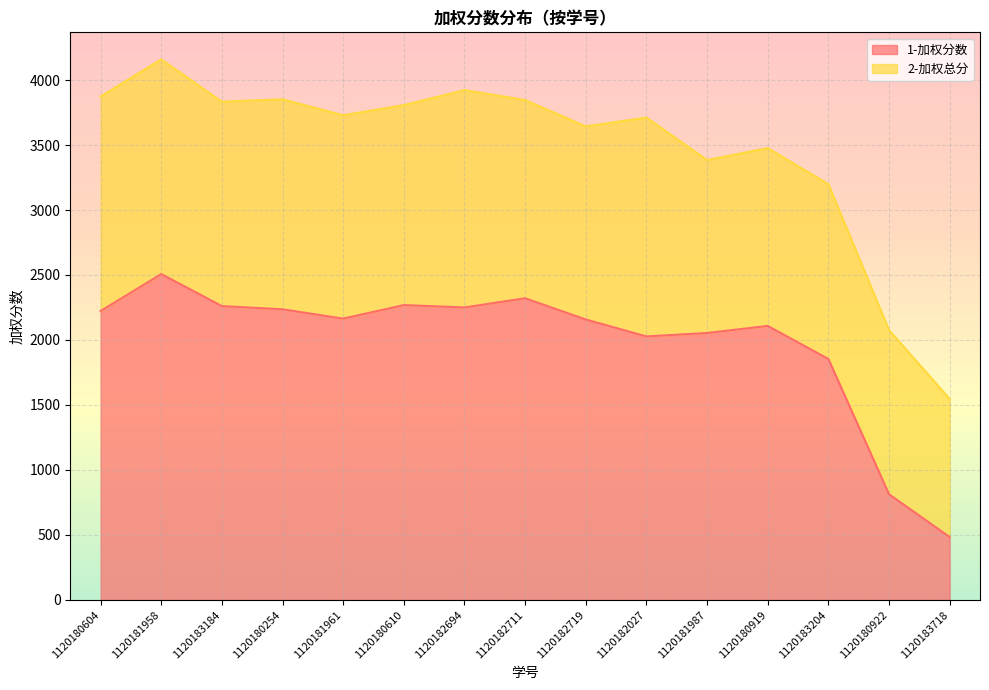

What position from the left is 1120183184?

3